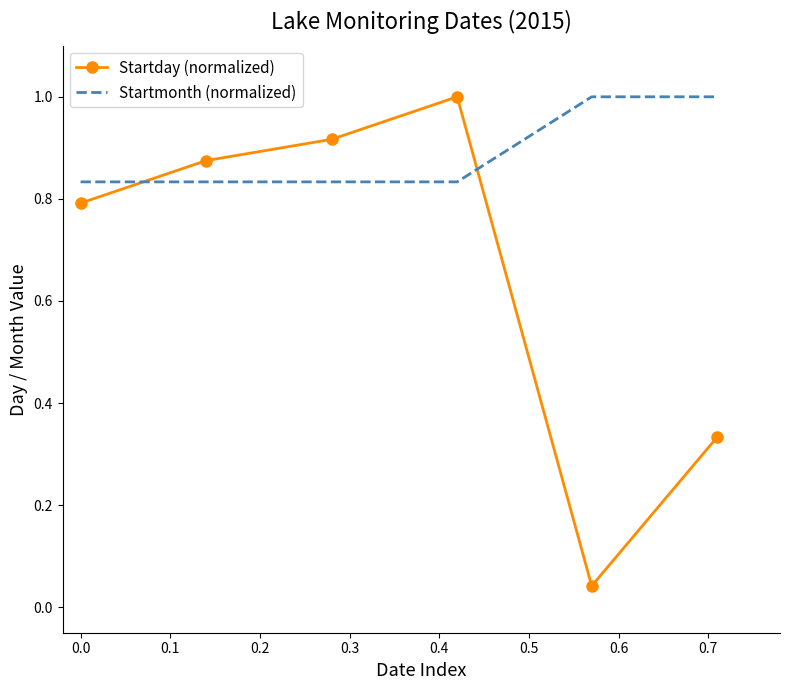

List the series in order of their overall mean, lowest first.

Startday (normalized), Startmonth (normalized)